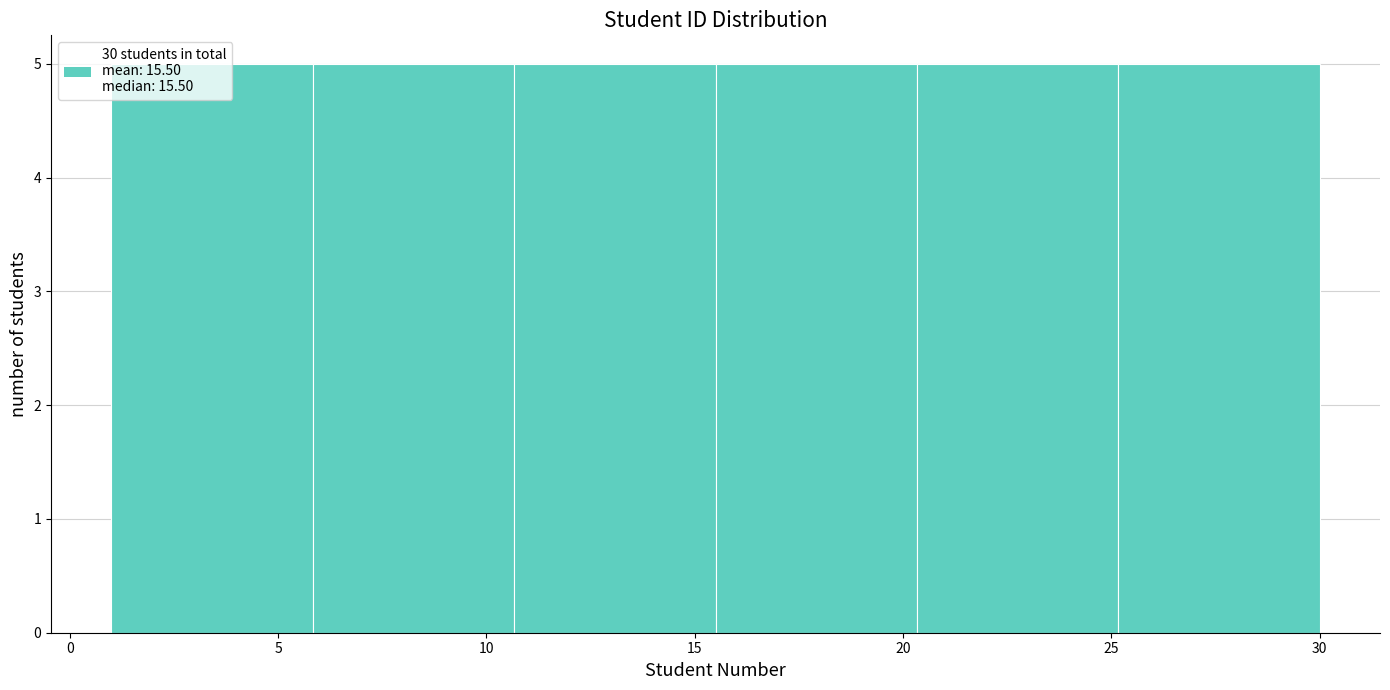

Reading left to right, list every bar in this chart as the range it spans on the x-axis followed by its height. Neither the bar edges nor the heights are printed on the chart, so give them approximately, as read against the axes.

1.0 to 6.0: 5
6.0 to 10.5: 5
10.5 to 15.5: 5
15.5 to 20.5: 5
20.5 to 25.0: 5
25.0 to 30.0: 5